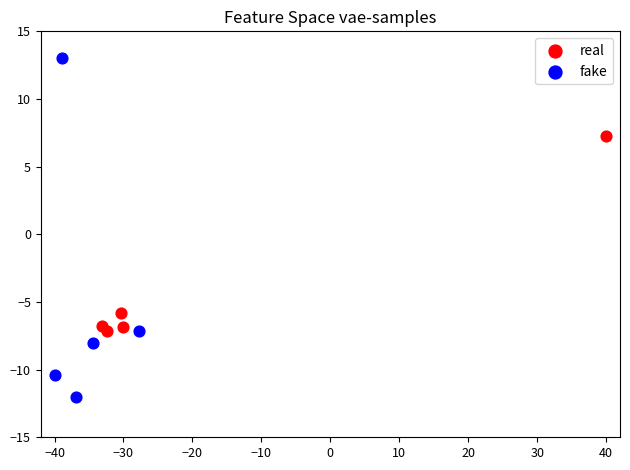

What are all the series names shown in the legend?

real, fake